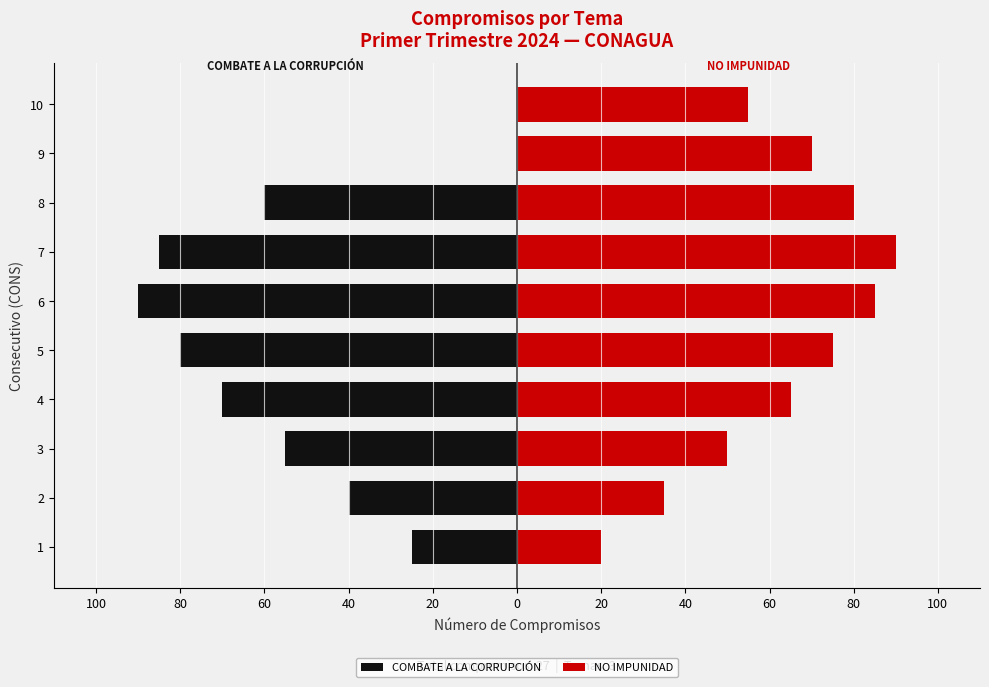

What is the difference between the NO IMPUNIDAD values at 4 and 2?

30